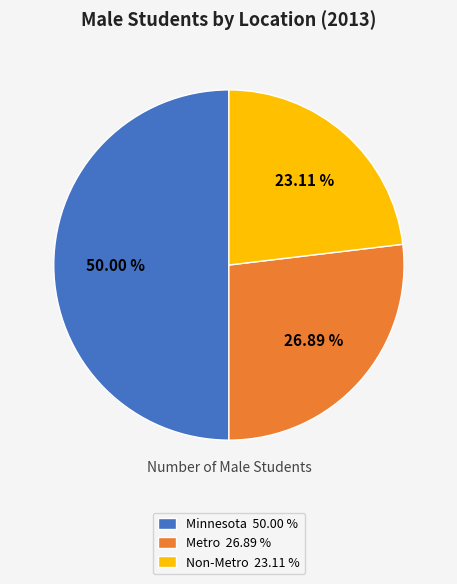

What percentage is NOT represented by Non-Metro?

76.9%